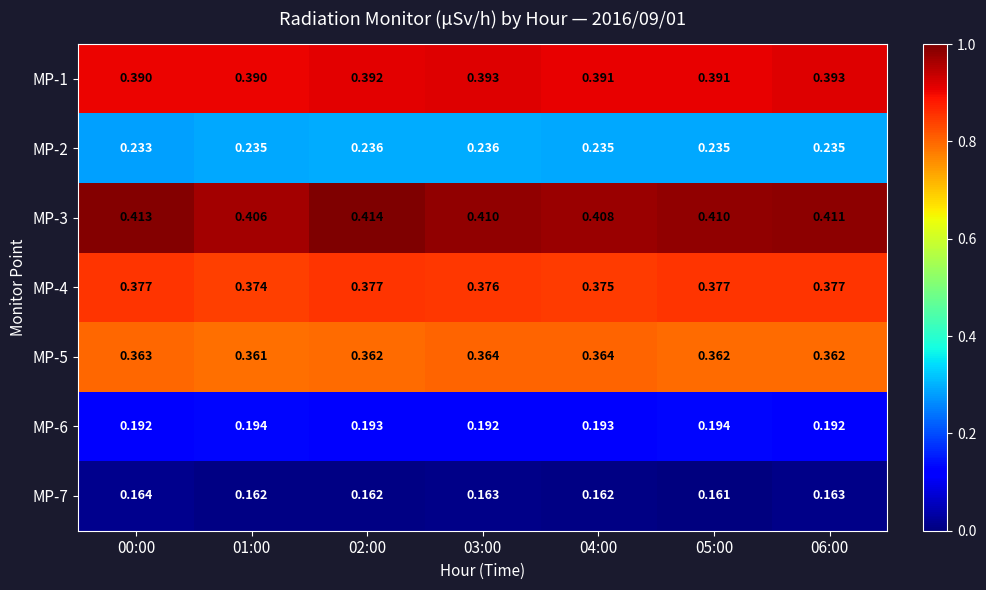

Is the value of MP-4 at 02:00 greater than the value of MP-6 at 06:00?

Yes